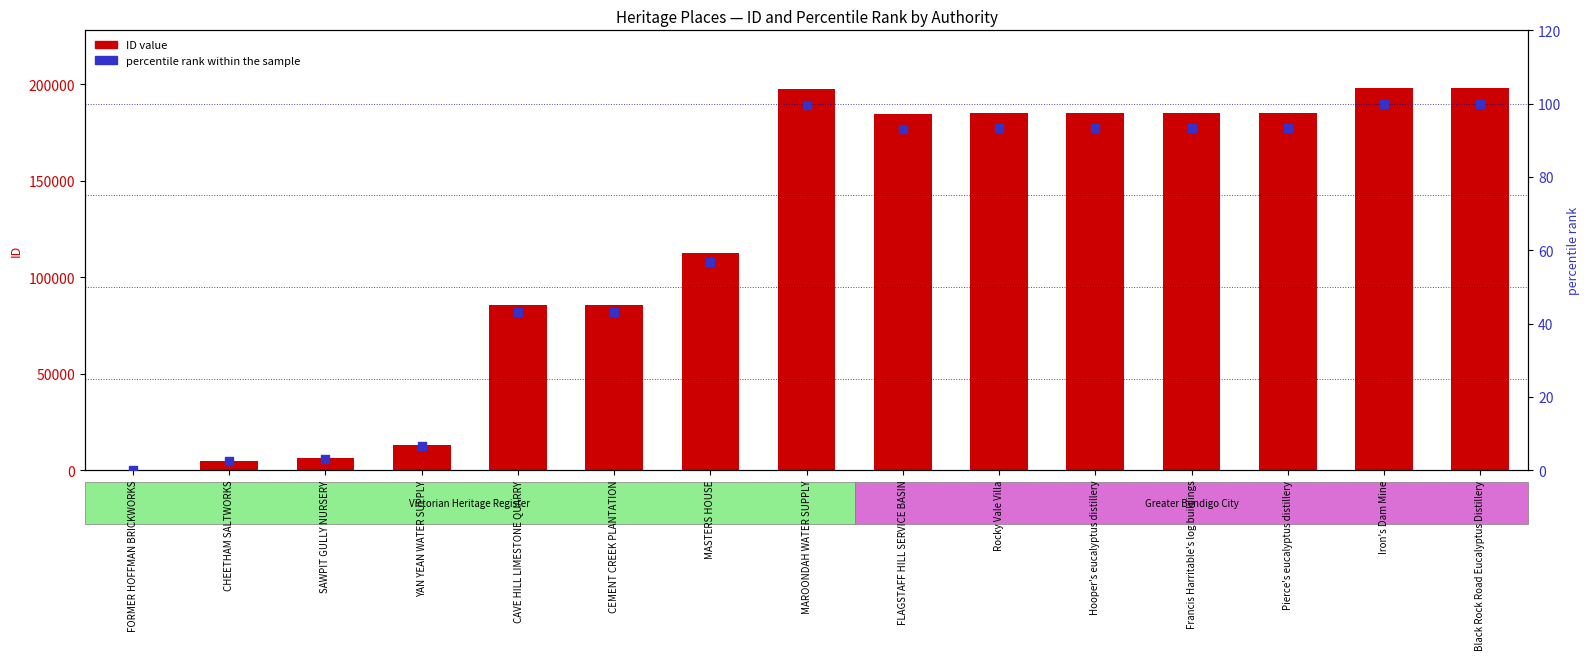

At which category is the sum across all series the highest?

Black Rock Road Eucalyptus Distillery